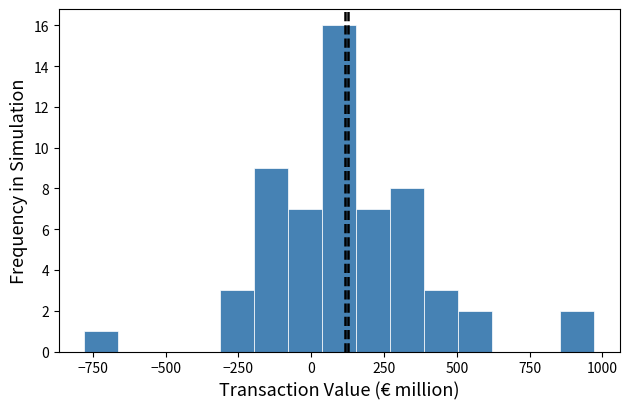

Around what value on the x-axis is the tallest bar? Give the approximate position of its centre, as read against the axis.

100